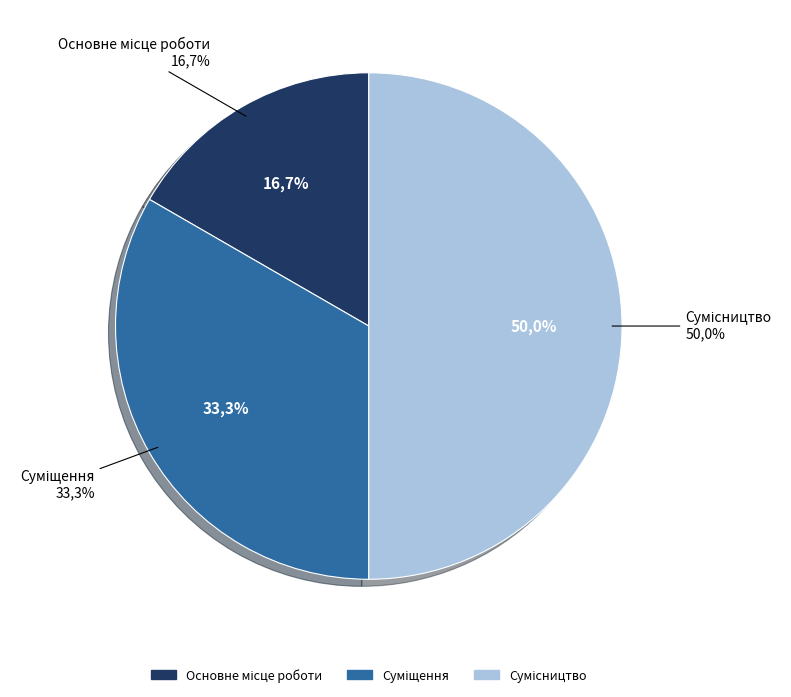

Between Суміщення and Основне місце роботи, which is larger?

Суміщення